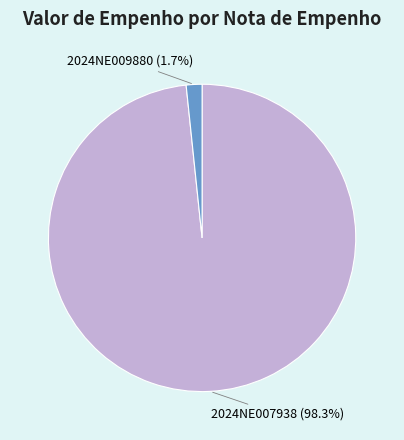

To the nearest percent, what percentage of the pie is 2024NE009880?

2%